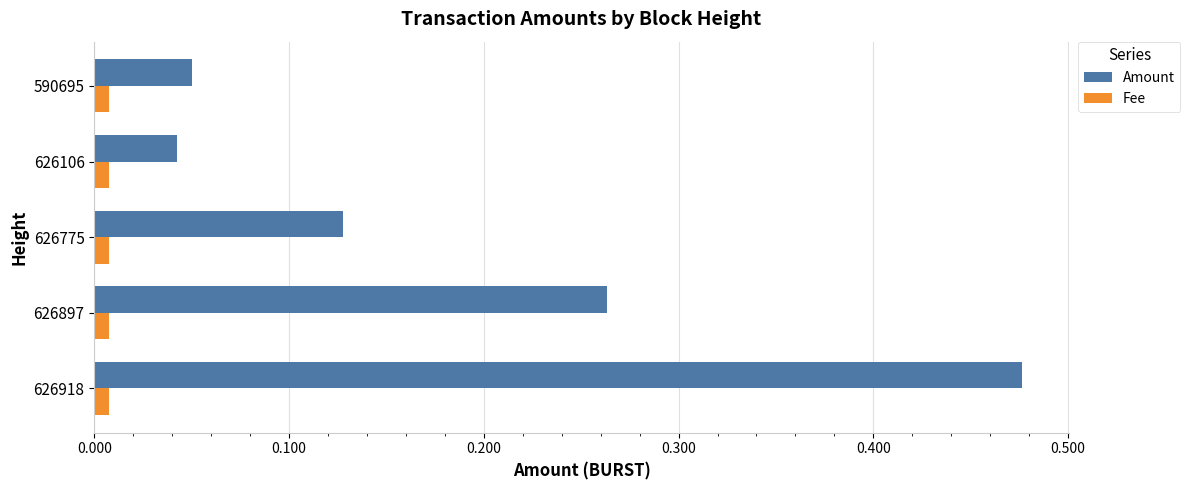

At which category is the sum across all series the highest?

626918